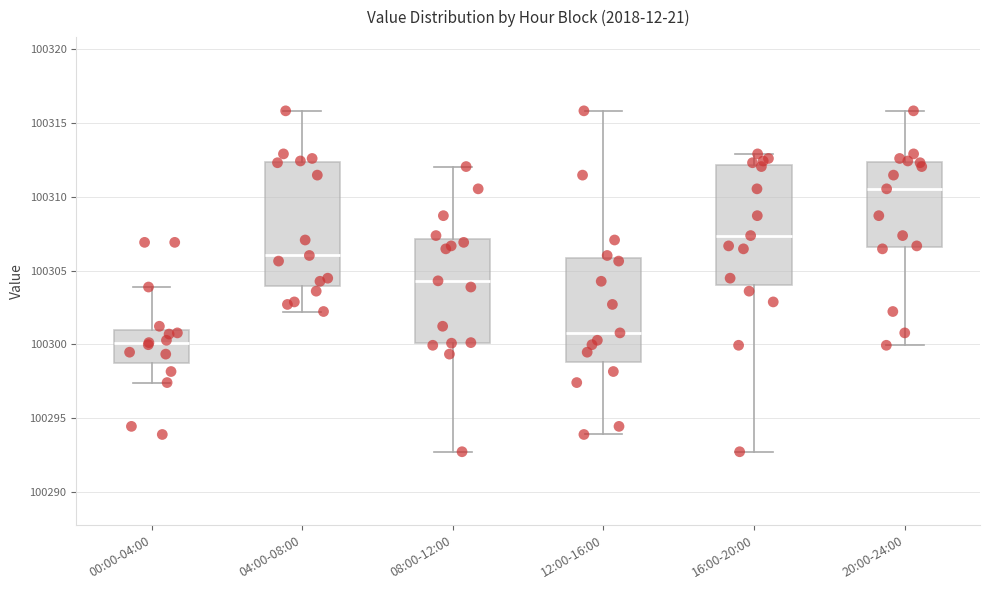

Where is the lower edge of the box for 16:00-20:00 on the y-axis? The values are not printed on the chart, so give them approximately, as read against the axis.

100304.0